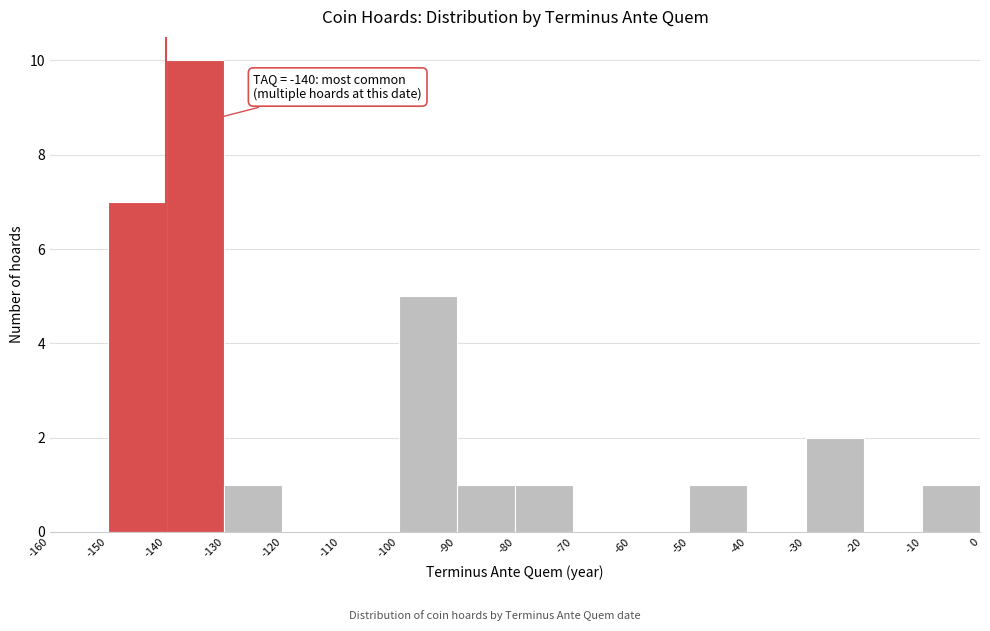

Which range on the x-axis has the tallest bar?

-140 to -130